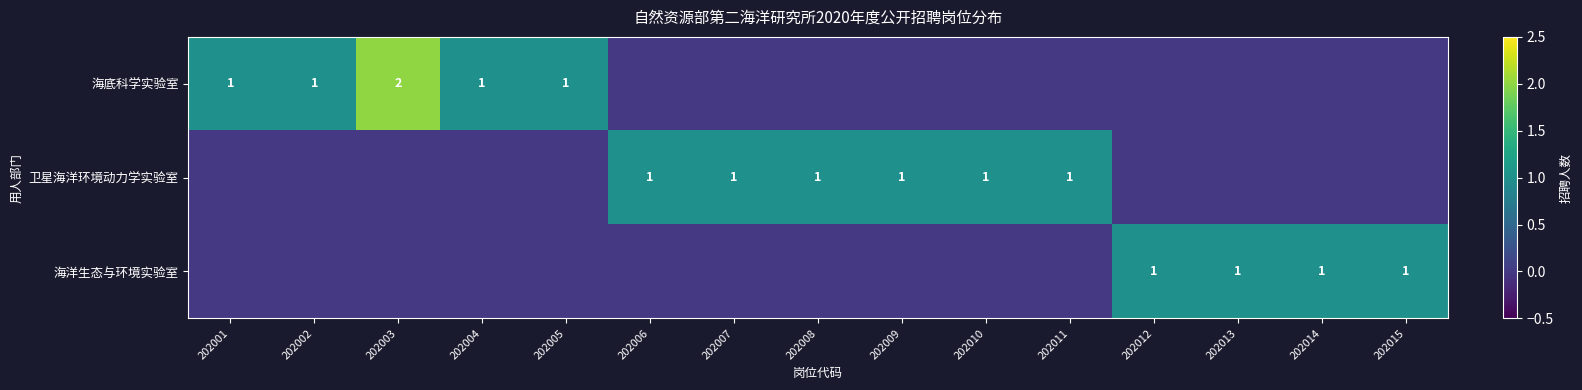

The value of 海底科学实验室 at 202002 is 1. True or false?

True